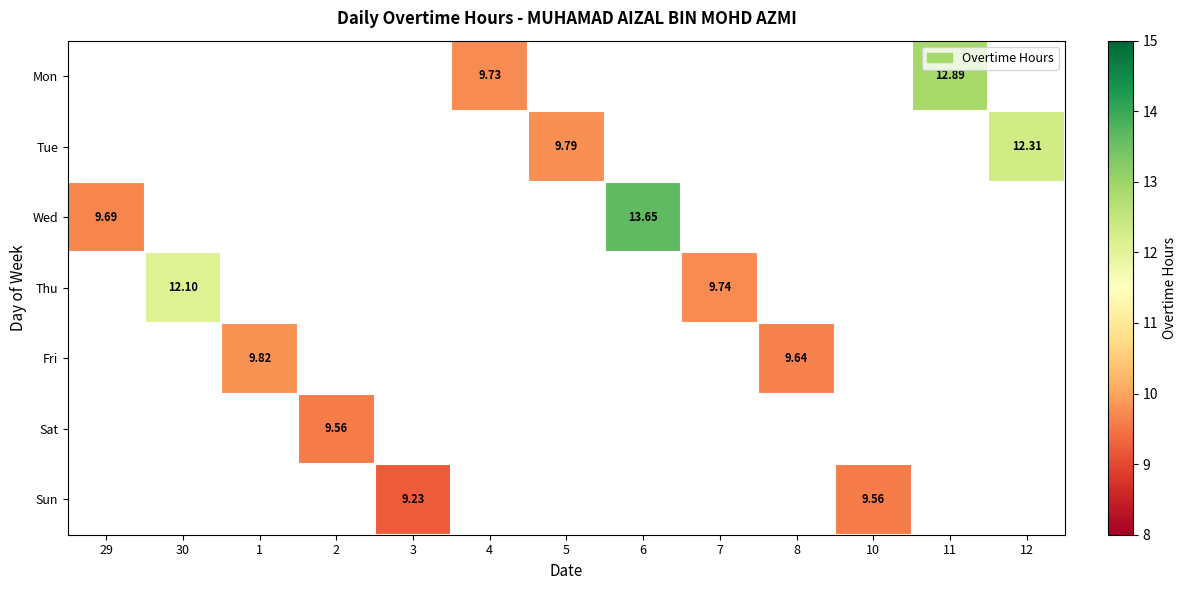

How many categories are shown in the chart?

13